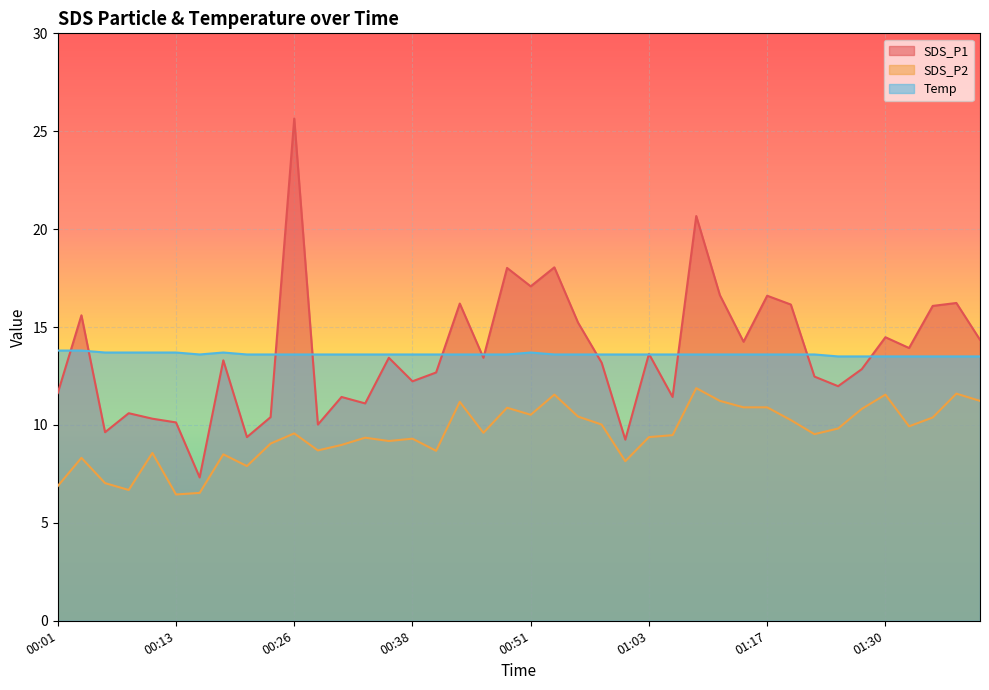

What is the total value across all series at 01:14?

38.8